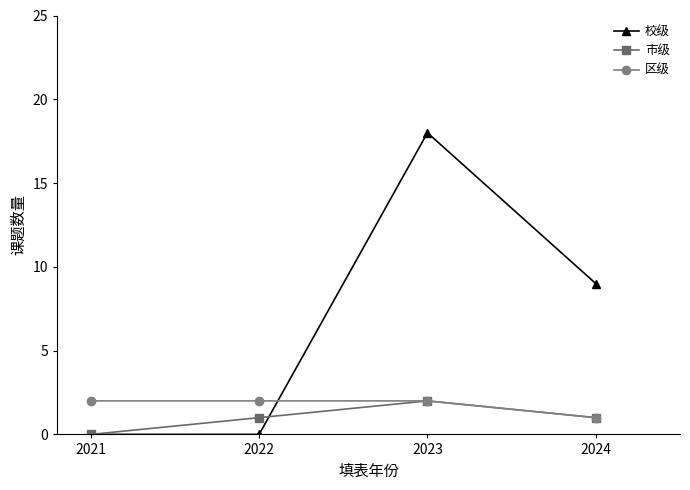

Count the 区级 values in the range 2 to 3.

3